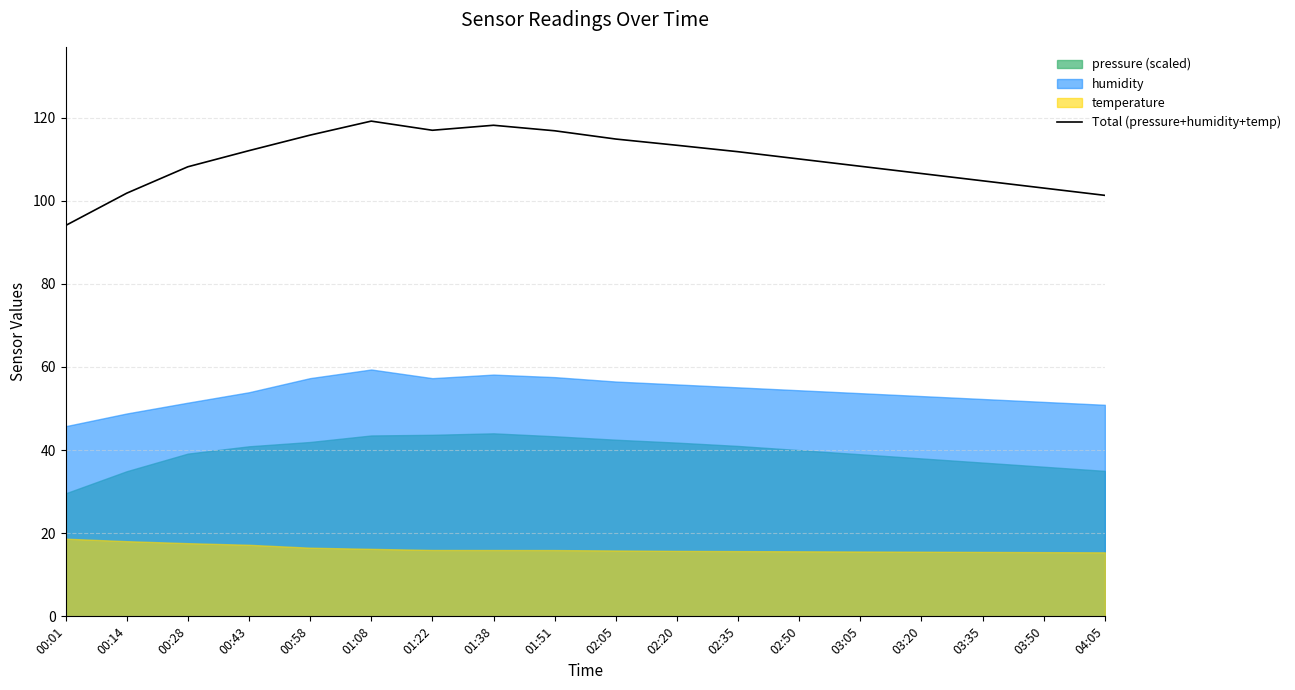

What is the greatest value displayed?

119.2